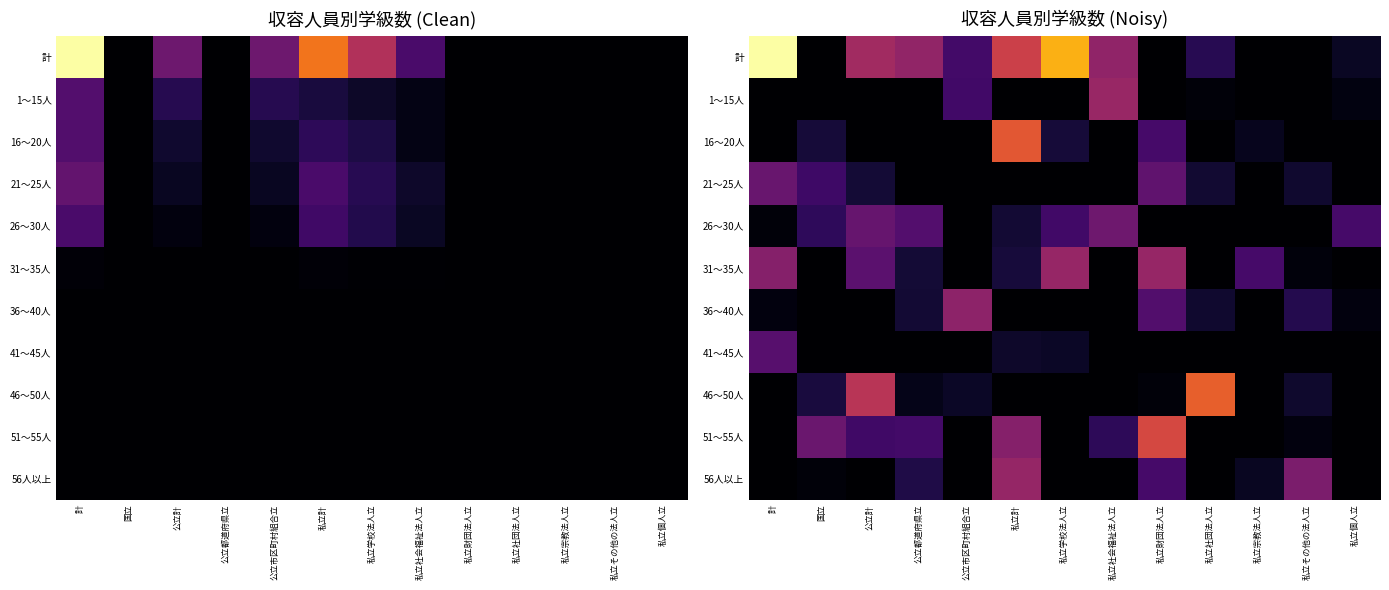

Which series has the largest total across all categories?

計